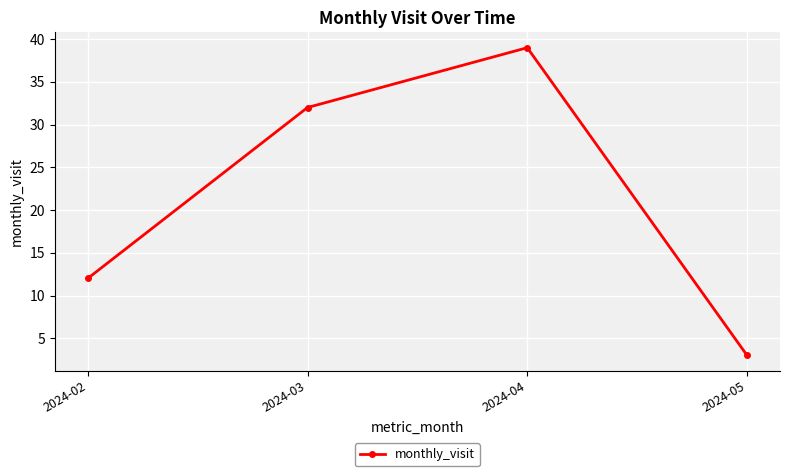

What is the maximum value shown in the chart?

39